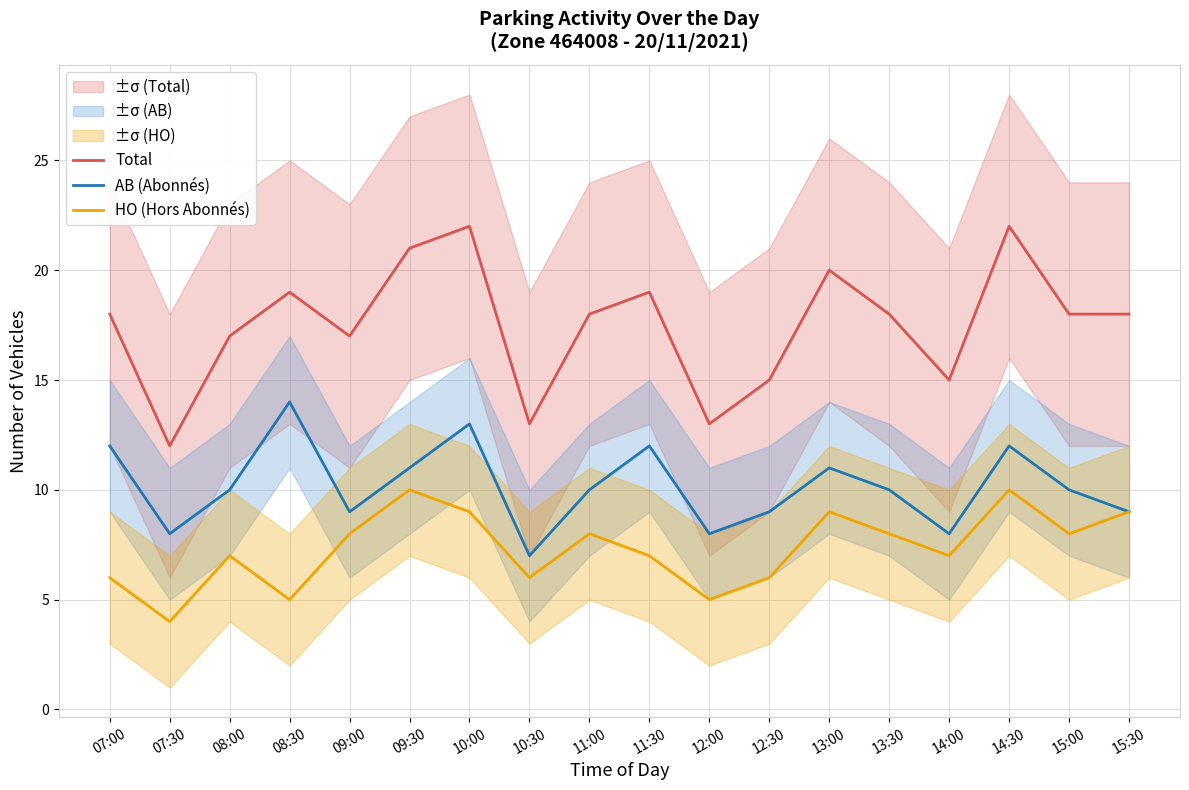

Reading left to right, what are all the values shown in this chart?

Total: 07:00=18	07:30=12	08:00=17	08:30=19	09:00=17	09:30=21	10:00=22	10:30=13	11:00=18	11:30=19	12:00=13	12:30=15	13:00=20	13:30=18	14:00=15	14:30=22	15:00=18	15:30=18
AB (Abonnés): 07:00=12	07:30=8	08:00=10	08:30=14	09:00=9	09:30=11	10:00=13	10:30=7	11:00=10	11:30=12	12:00=8	12:30=9	13:00=11	13:30=10	14:00=8	14:30=12	15:00=10	15:30=9
HO (Hors Abonnés): 07:00=6	07:30=4	08:00=7	08:30=5	09:00=8	09:30=10	10:00=9	10:30=6	11:00=8	11:30=7	12:00=5	12:30=6	13:00=9	13:30=8	14:00=7	14:30=10	15:00=8	15:30=9